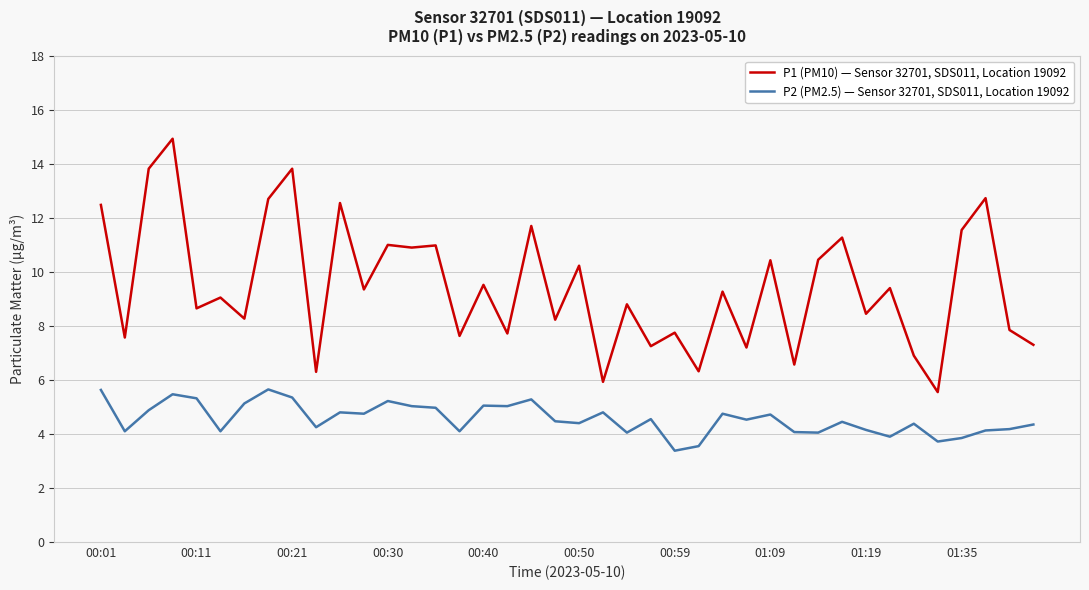

What is the sum of all P1 (PM10) — Sensor 32701, SDS011, Location 19092 values?

378.4